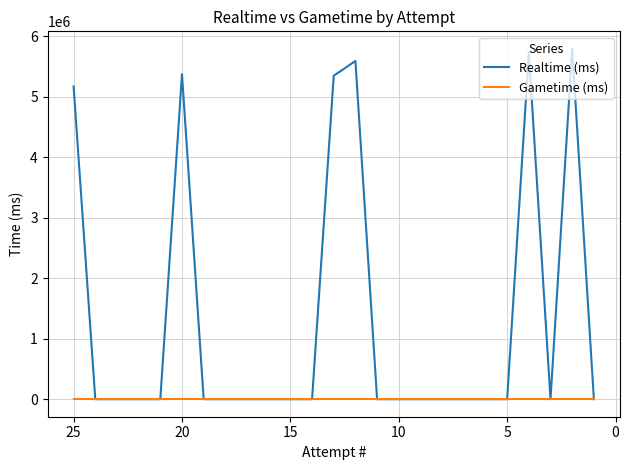

Rank the series by their maximum value, from lowest to highest.

Gametime (ms), Realtime (ms)